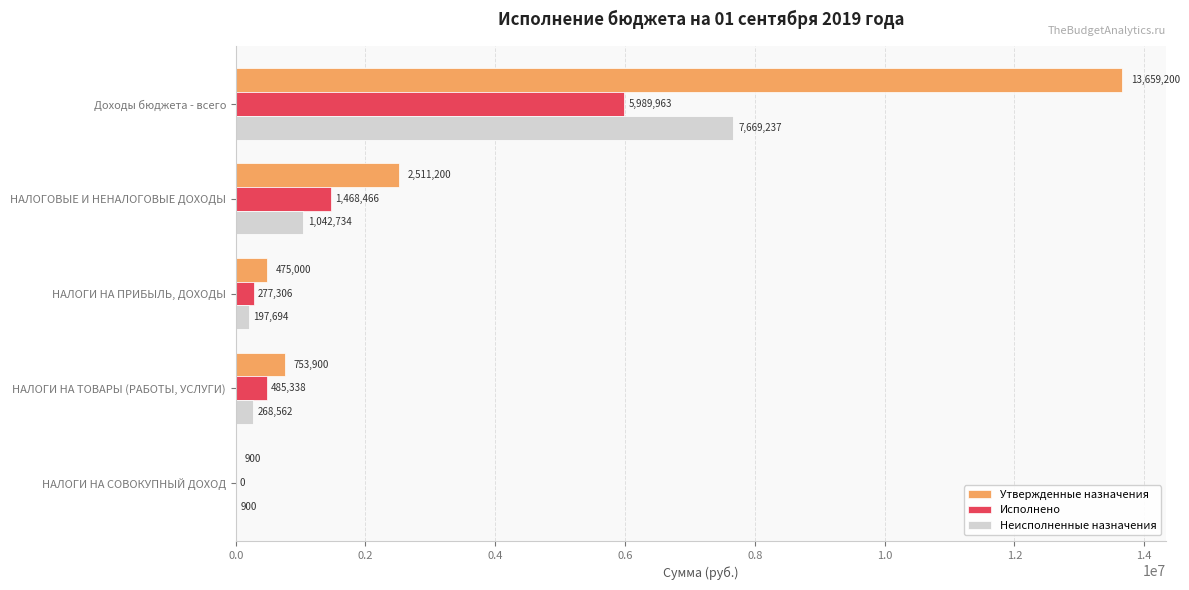

Which series has the widest spread of values?

Утвержденные назначения